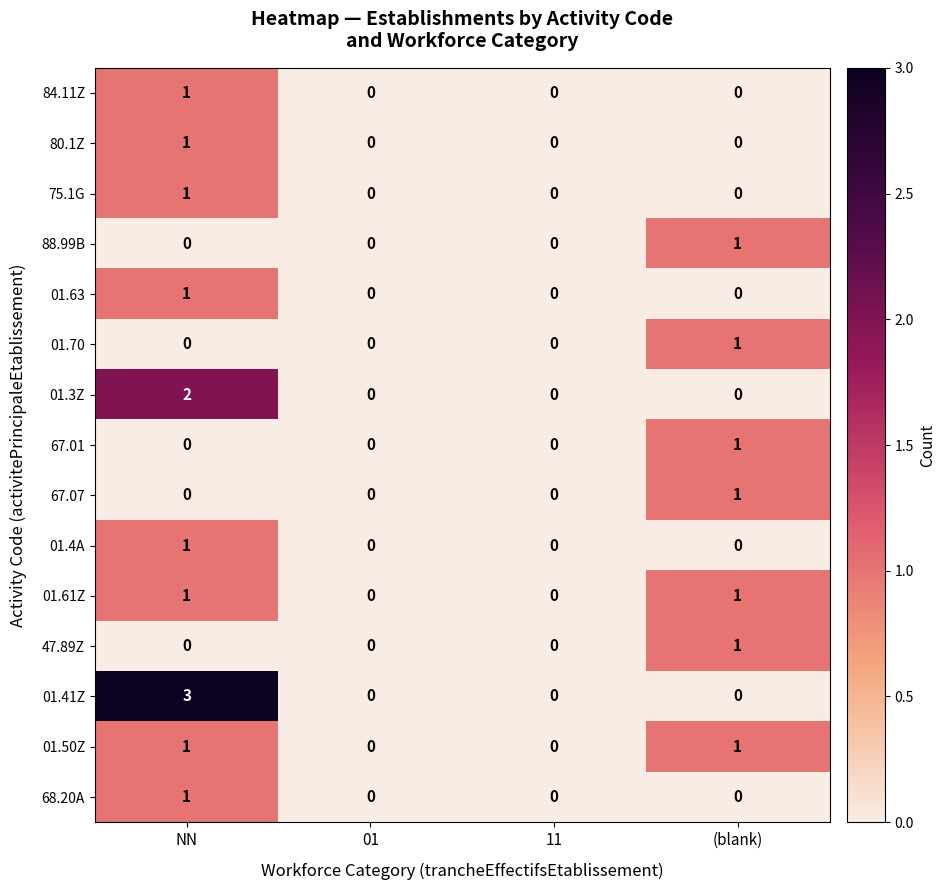

How many categories are shown in the chart?

4